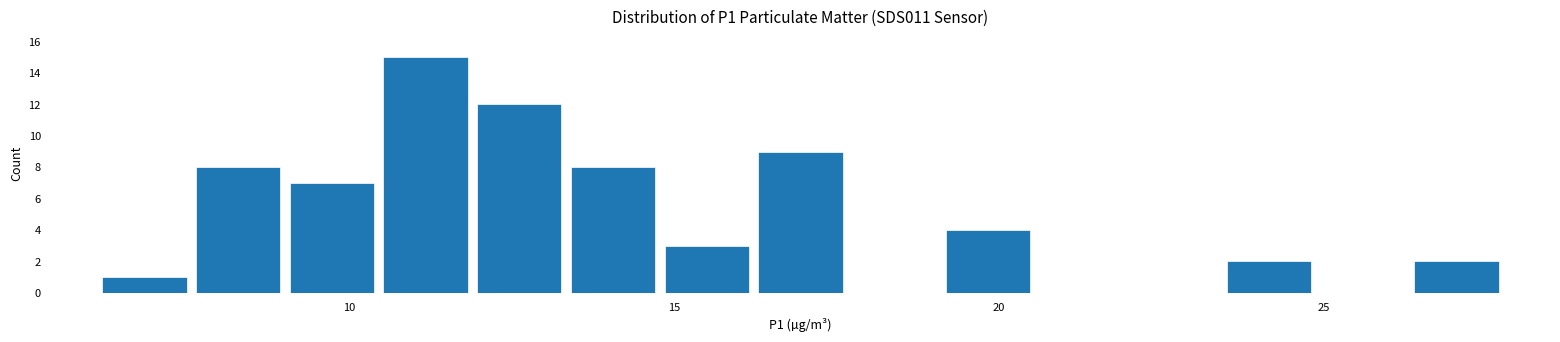

Read against the x-axis, roughly where is the centre of the tallest bar?

11.0